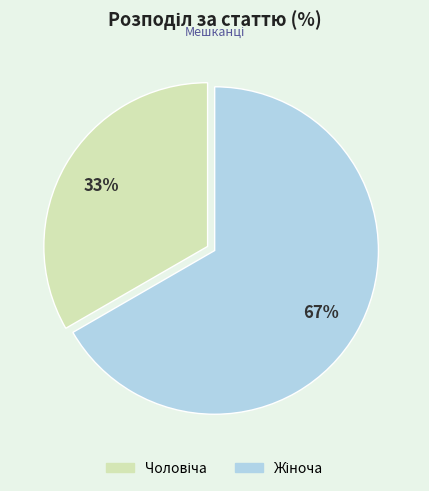

Is there any slice that represents more than half of the pie?

Yes